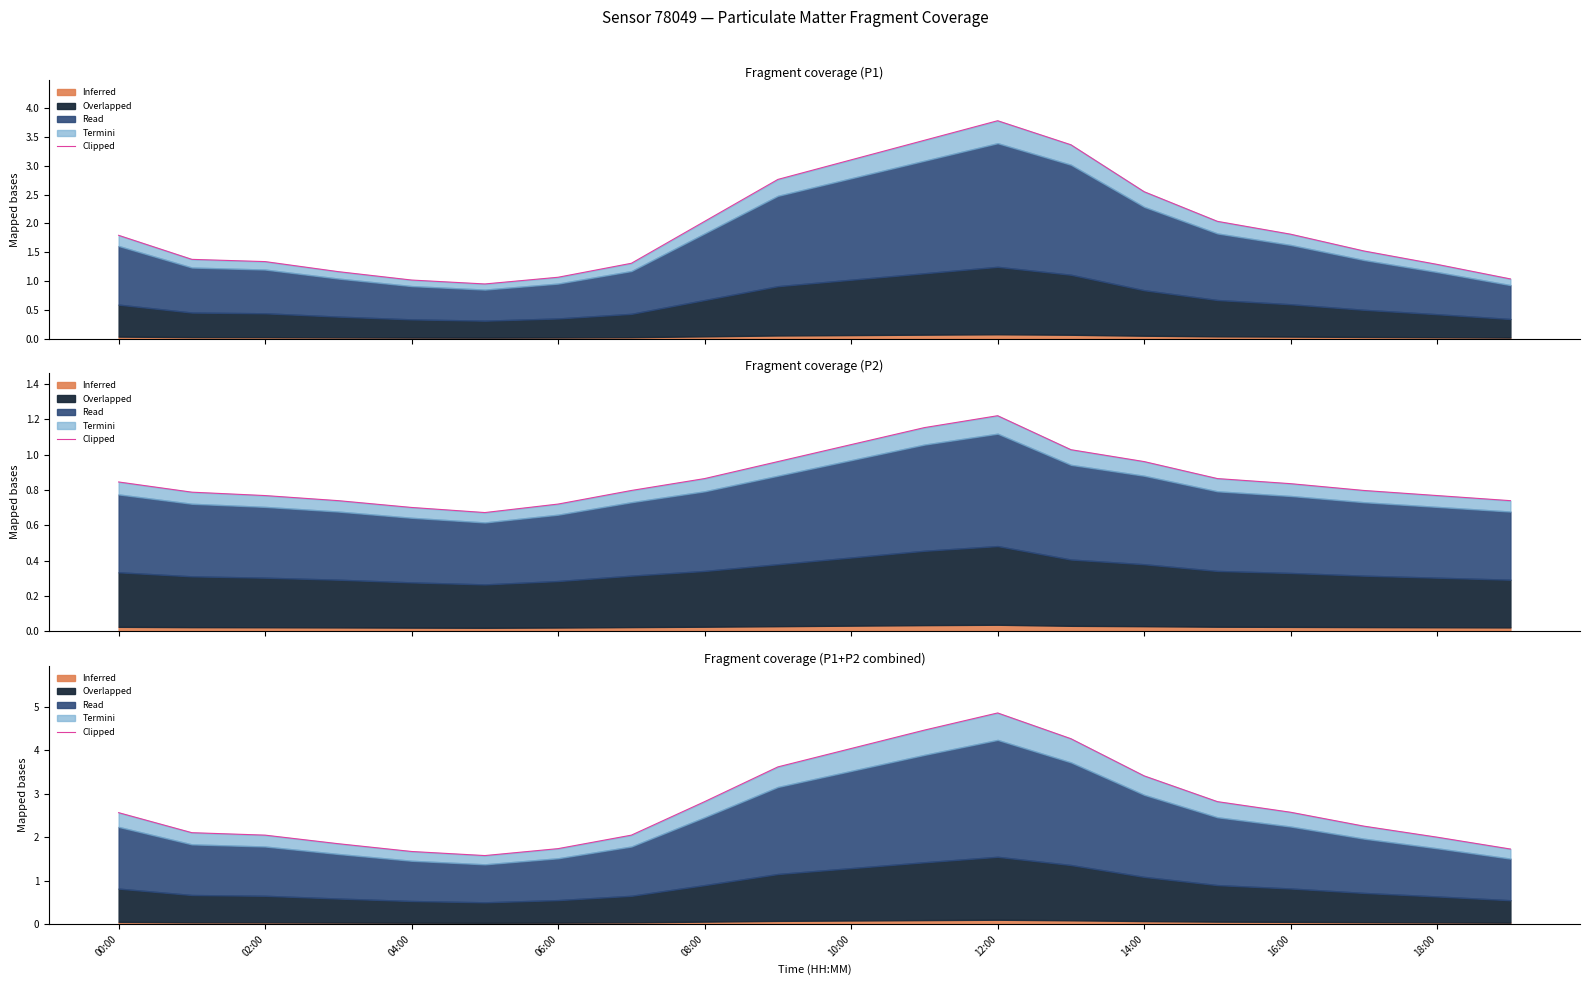

What is the smallest value displayed?

1.6